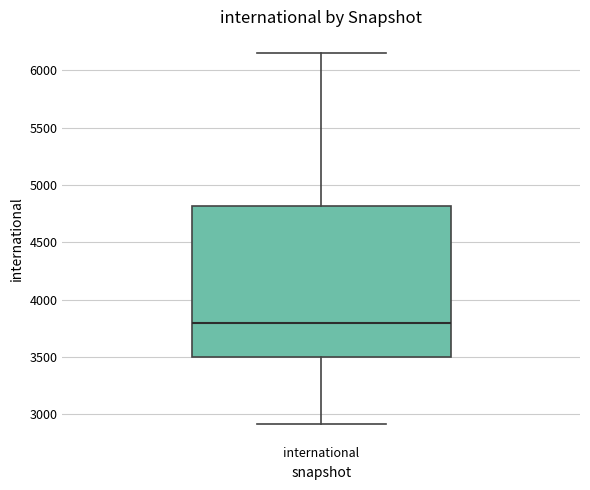

Transcribe this box plot: give where the median line is, the range the box spans, and where the two whiskers end, as read against the y-axis. The values are not printed on the chart, so give them approximately, as read against the axis.

median 3800, box 3500 to 4800, whiskers 2900 to 6150